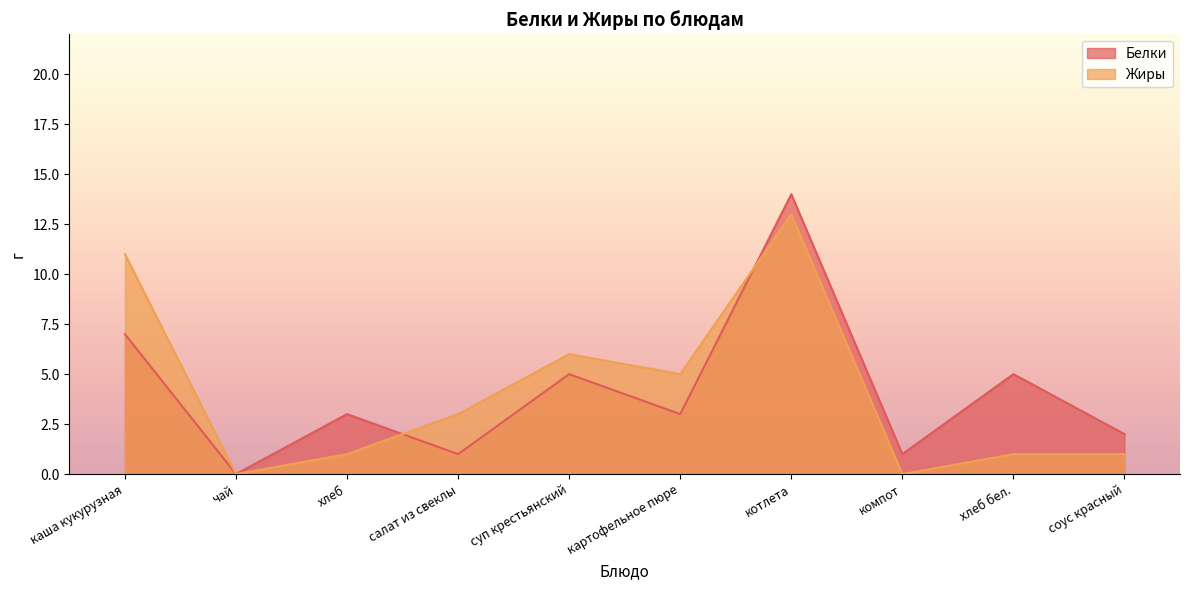

Is it true that Жиры equals 11 at каша кукурузная?

True